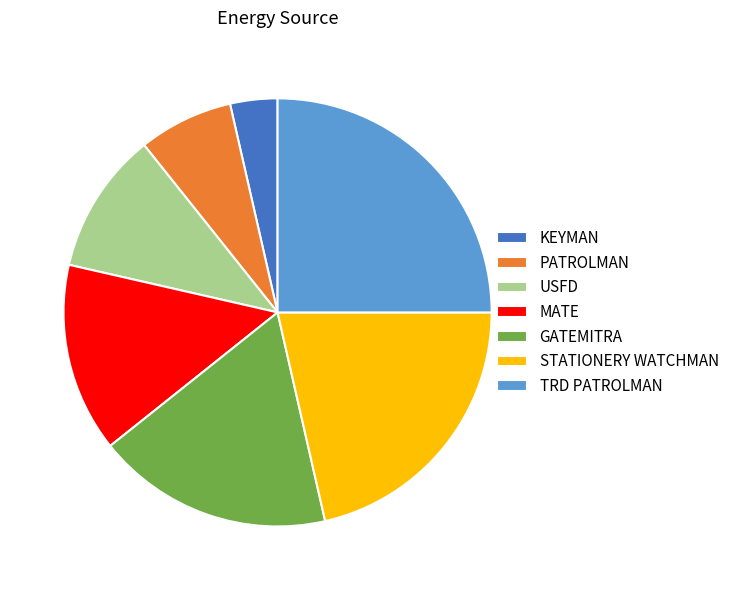

The TRD PATROLMAN slice represents 25% of the pie. True or false?

True